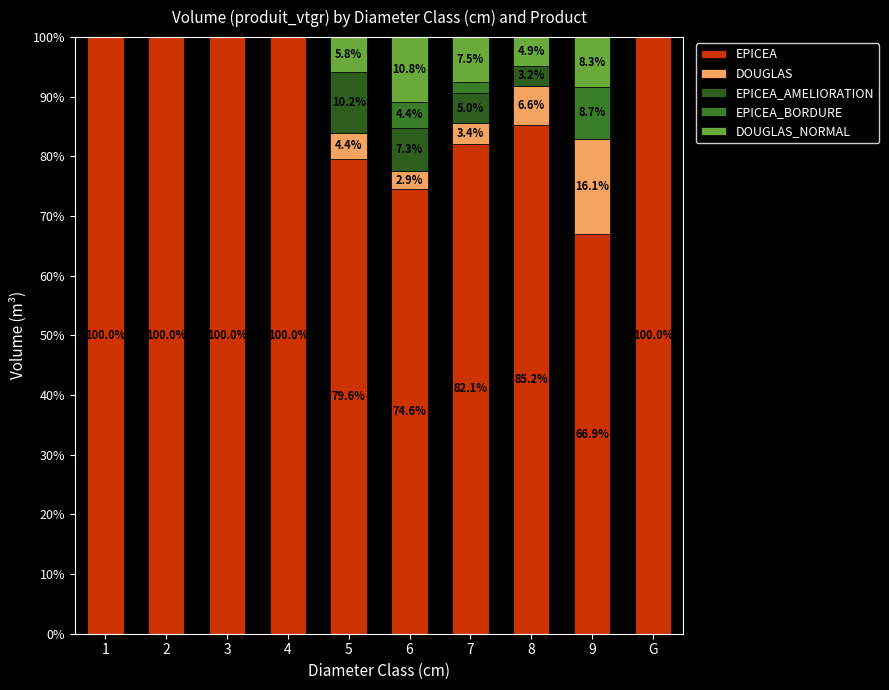

Are the bars grouped side by side (vs. stacked)?

No